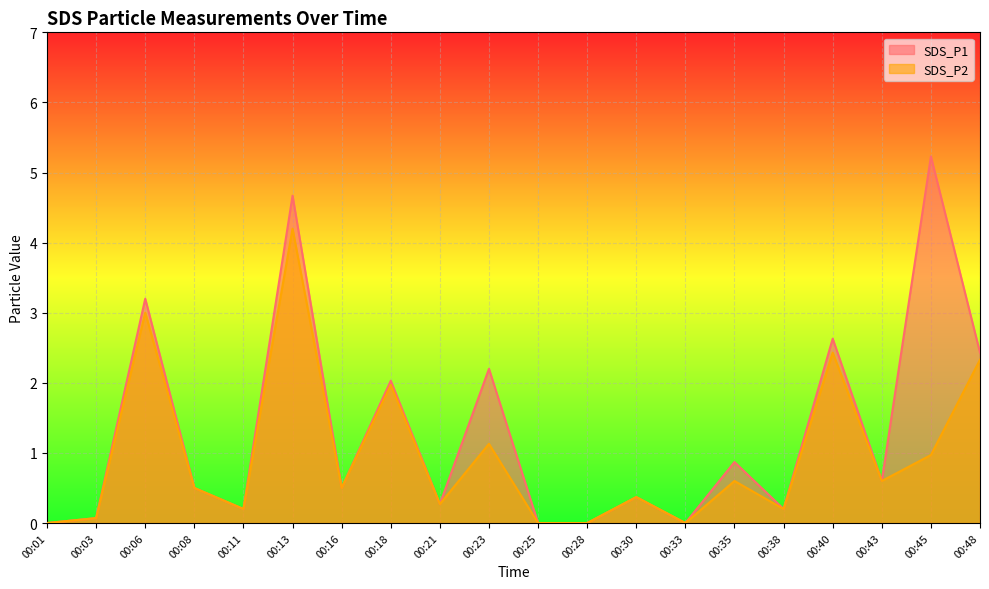

What is the average value of the SDS_P1 series?

1.3